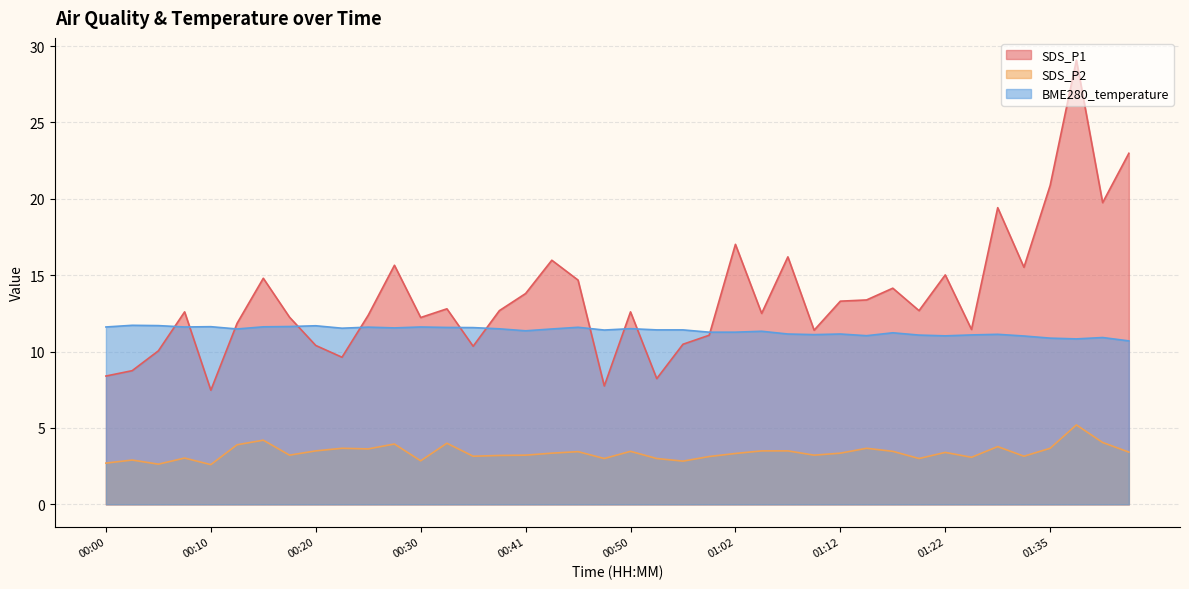

True or false: SDS_P1 has a value of 15.4 at 00:05.

False